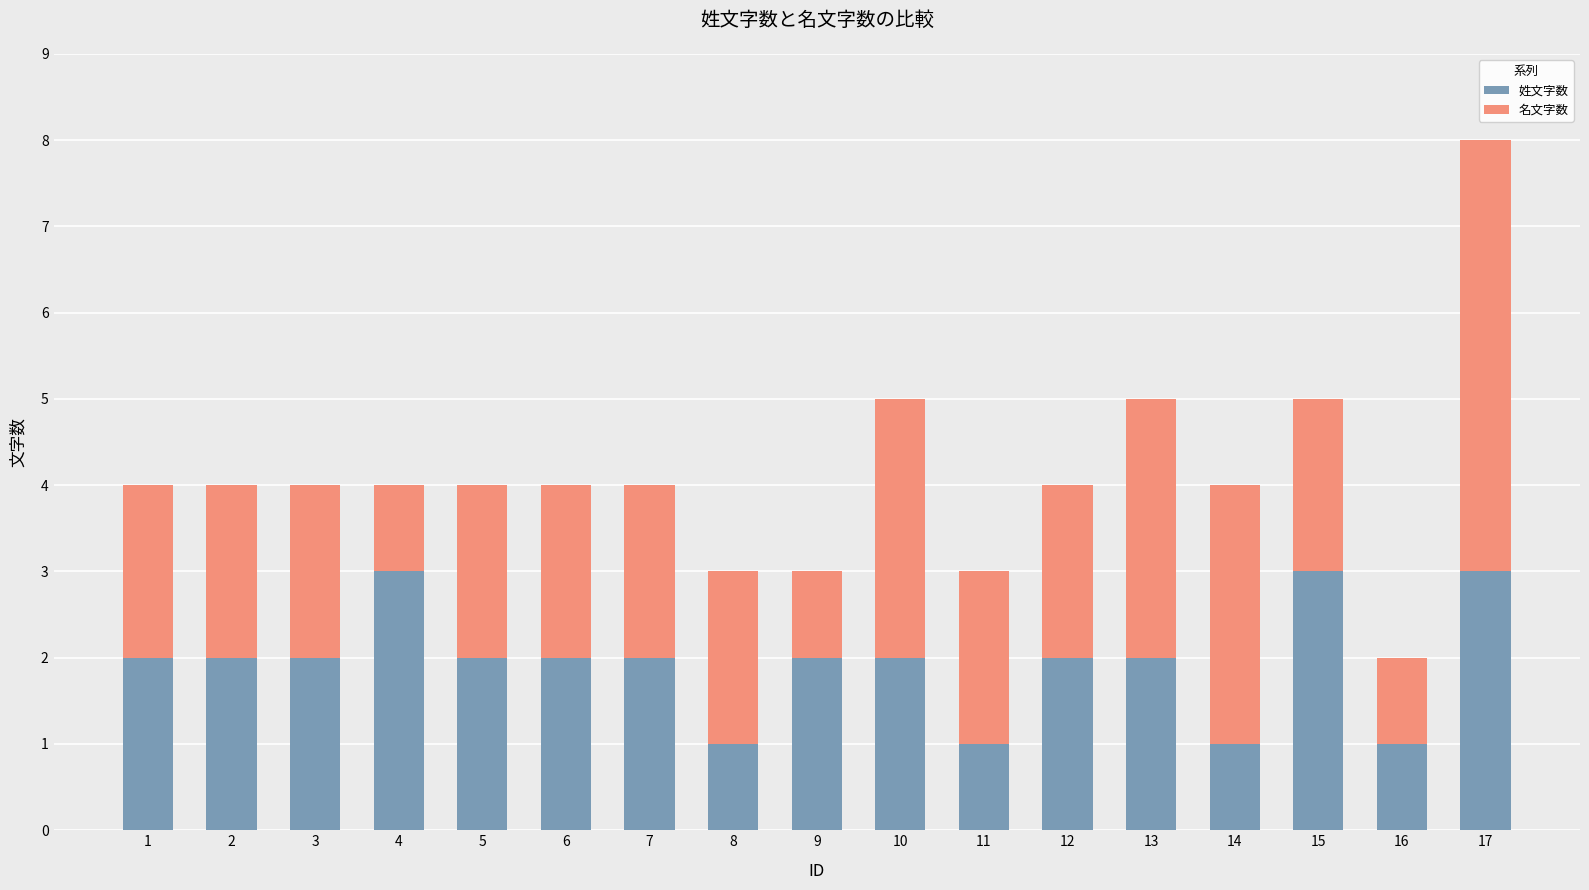

What is the total value across all series at 9?

3